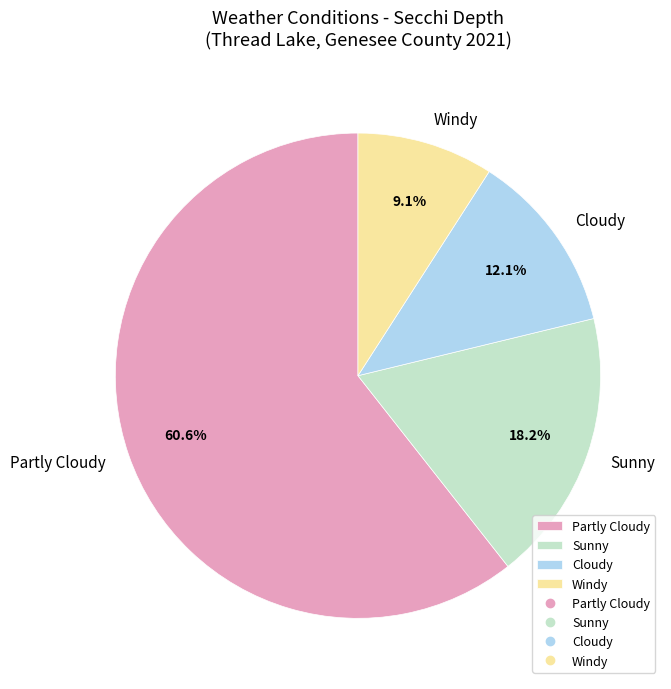

Combined, what portion of the pie is Sunny and Partly Cloudy?

78.8%